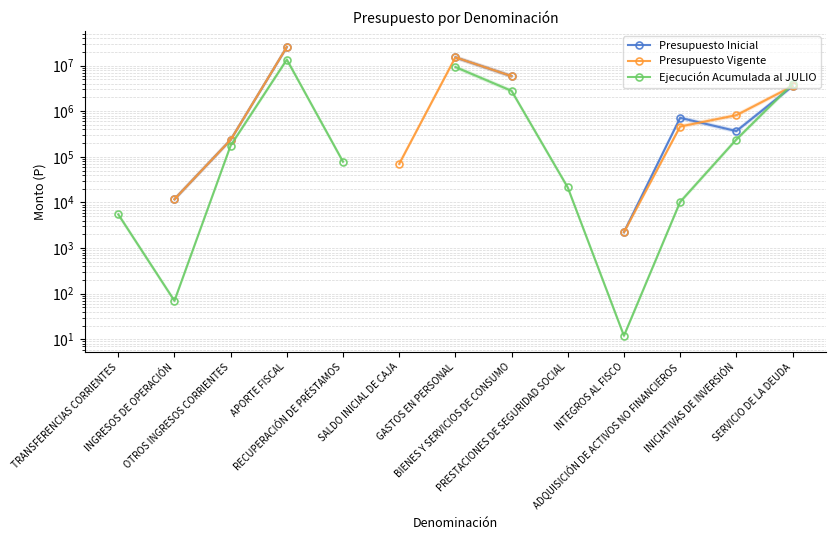

How many times do Presupuesto Inicial and Ejecución Acumulada al JULIO cross each other?

1